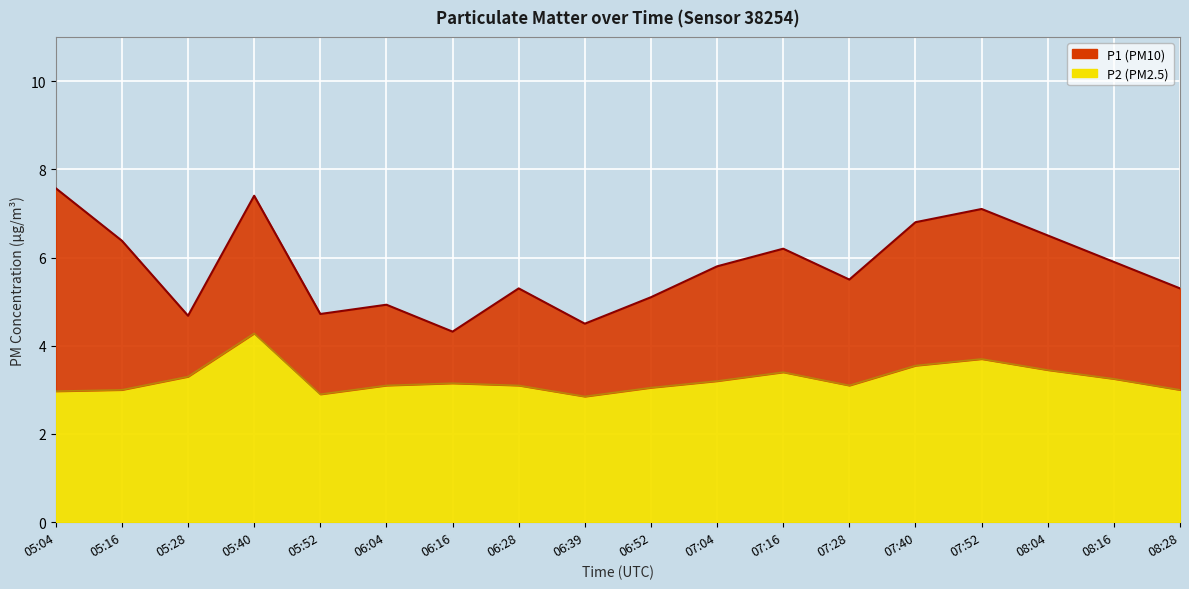

At 05:40, list the series in order from largest to smallest.

P1, P2